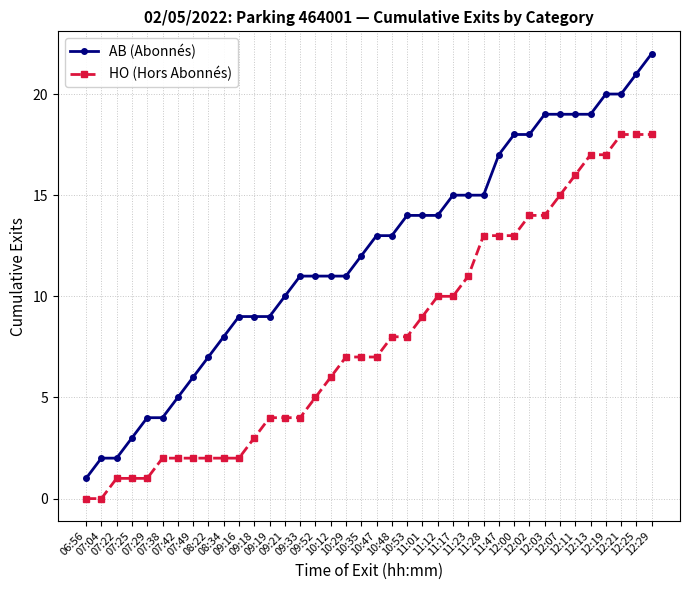

How many categories are shown in the chart?

38